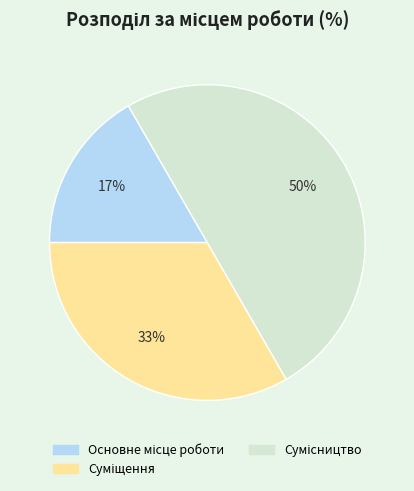

To the nearest percent, what is the average slice percentage?

33%